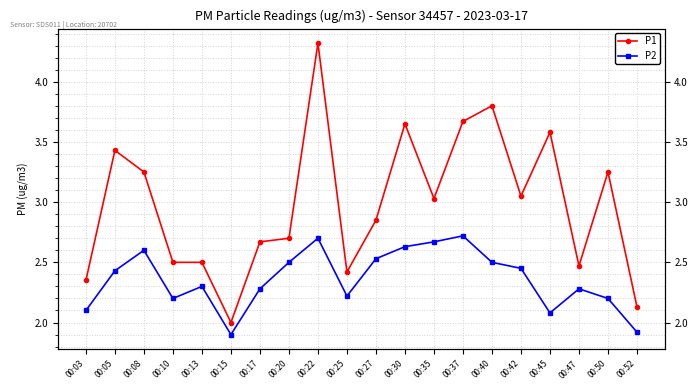

In P2, how many points are higher than both neighbors (excluding endpoints)?

5